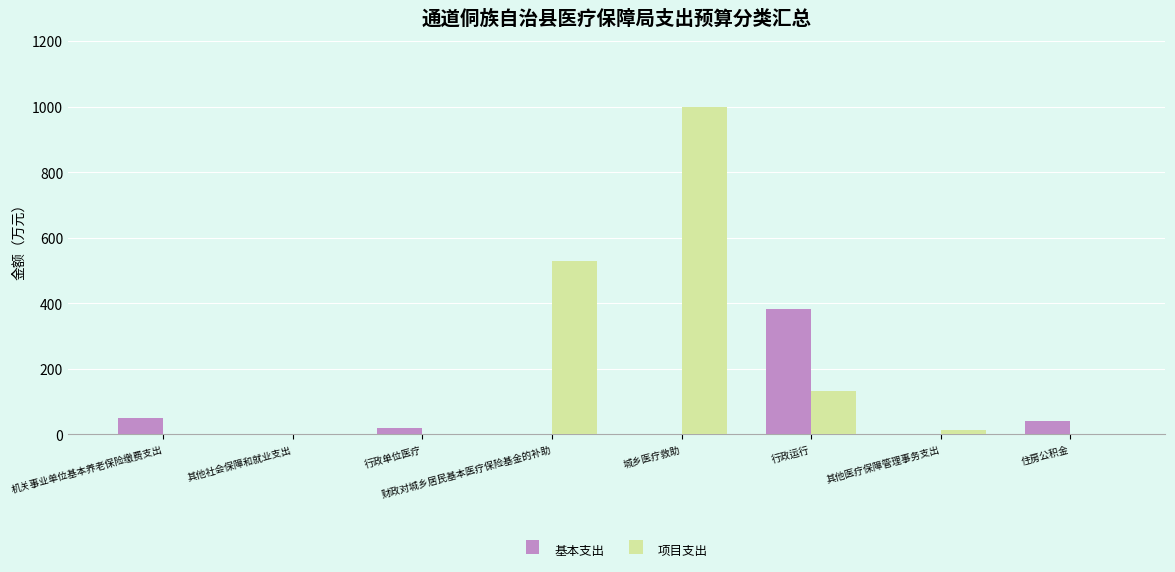

The 基本支出 series shows -156.6 at 其他医疗保障管理事务支出. True or false?

False